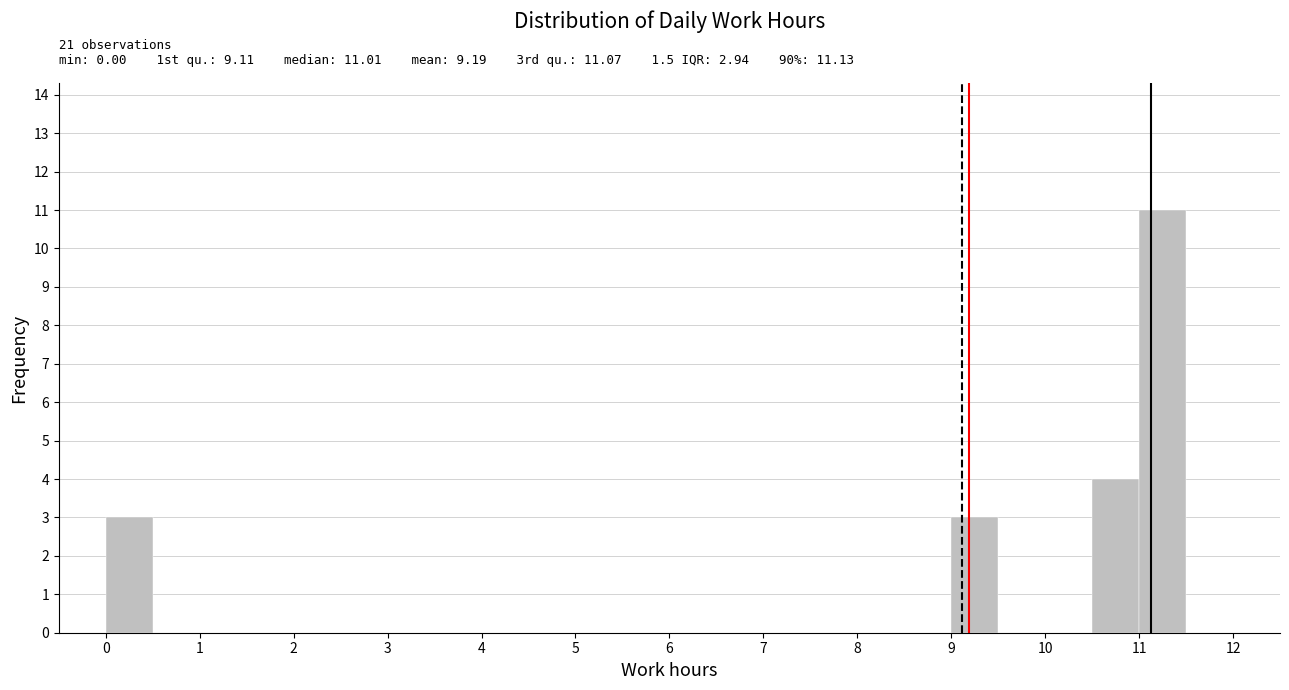

Over which range of the x-axis is the bar tallest?

11.0 to 11.5